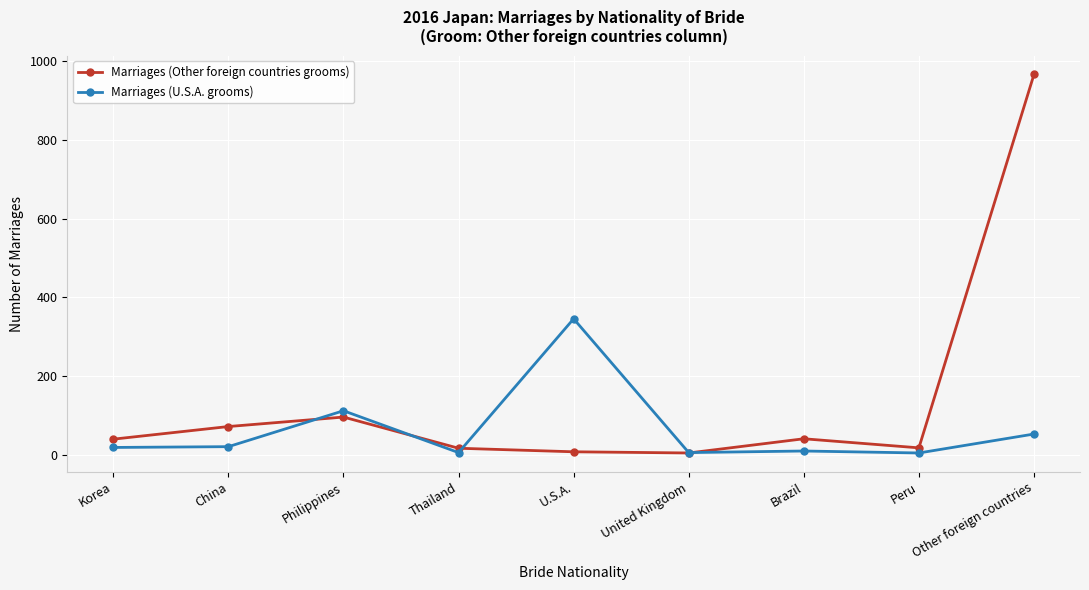

Between Thailand and Brazil, which series saw the biggest shift?

Marriages (Other foreign countries grooms)